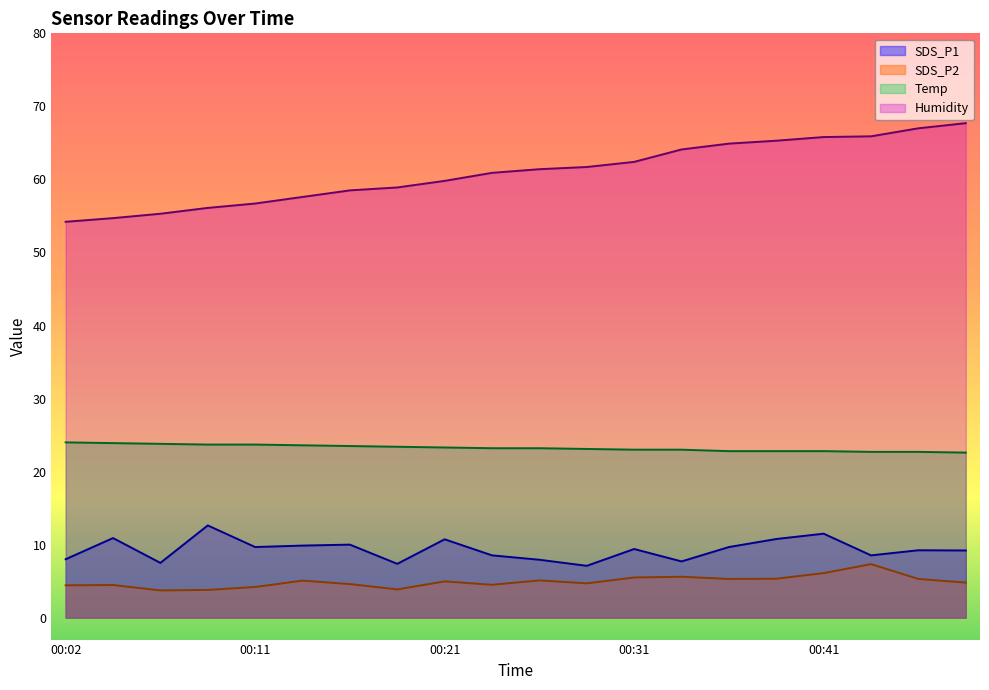

List the labels in order of Humidity value, largest first.

00:48, 00:46, 00:43, 00:41, 00:38, 00:36, 00:33, 00:31, 00:29, 00:26, 00:24, 00:21, 00:19, 00:16, 00:14, 00:11, 00:09, 00:06, 00:04, 00:02